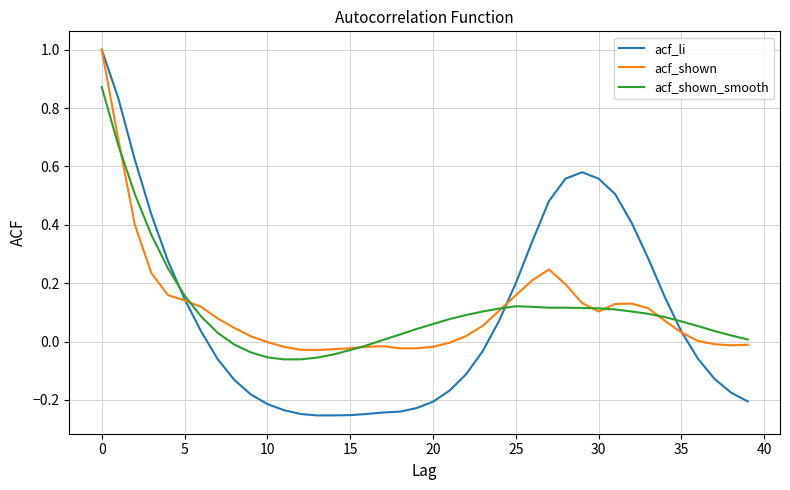

Count the number of categories in the chart.

40